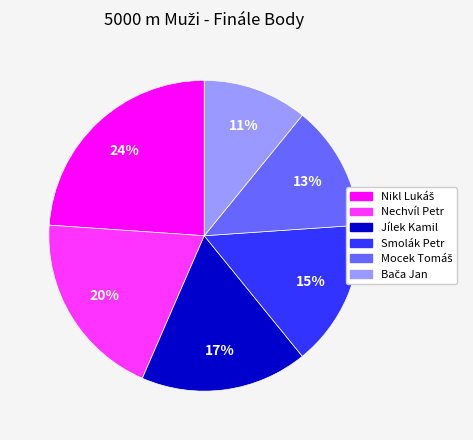

To the nearest percent, what portion does Jílek Kamil represent?

17%